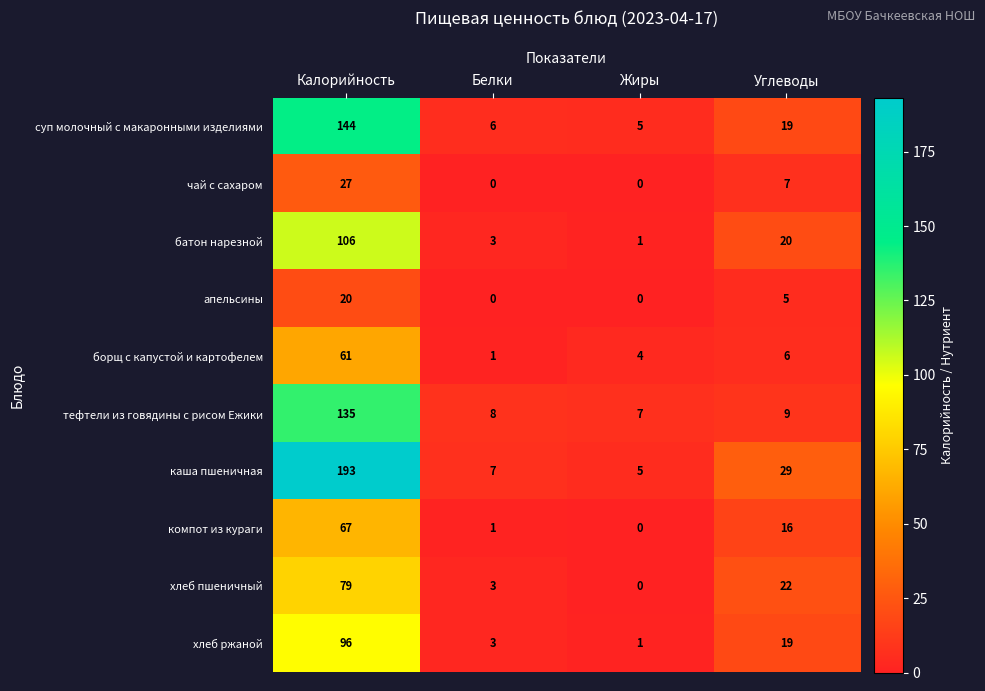

What is the sum of the хлеб ржаной values at Жиры and Калорийность?

97